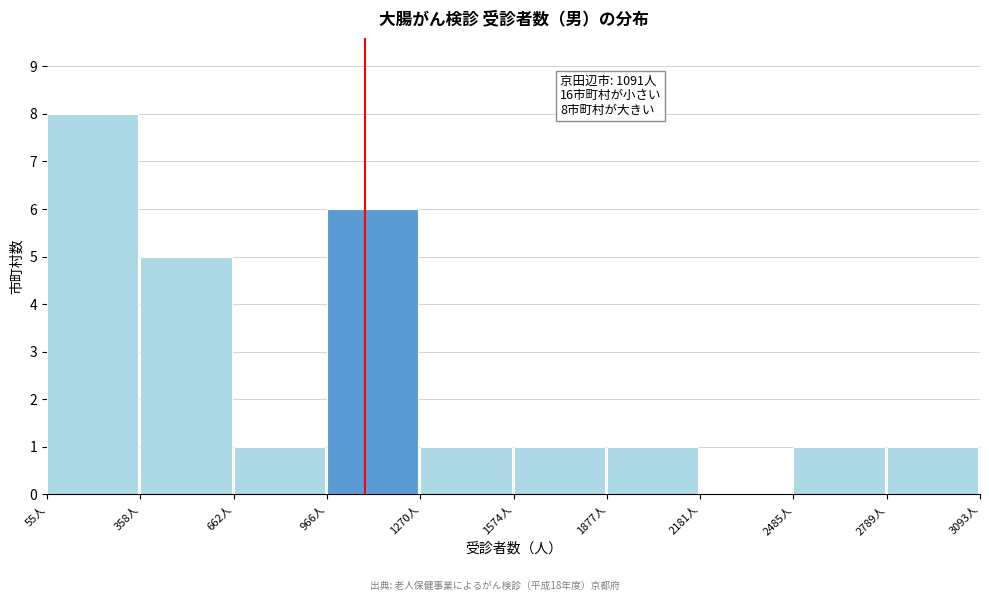

Over which range of the x-axis is the bar tallest?

50 to 350